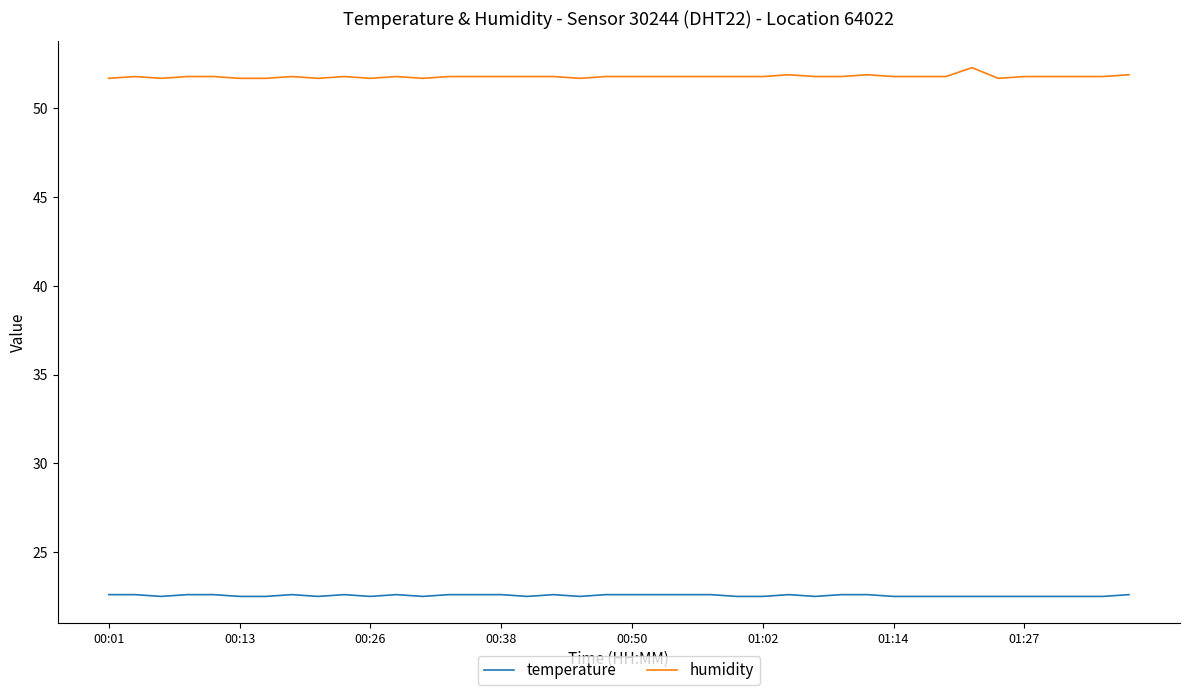

What are all the series names shown in the legend?

temperature, humidity